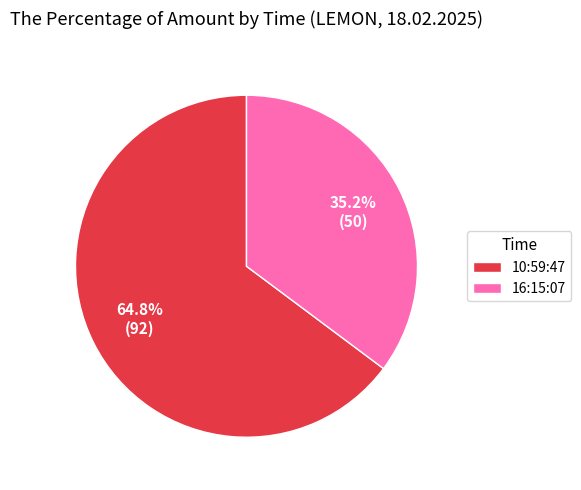

Which slice represents more than half of the pie?

10:59:47